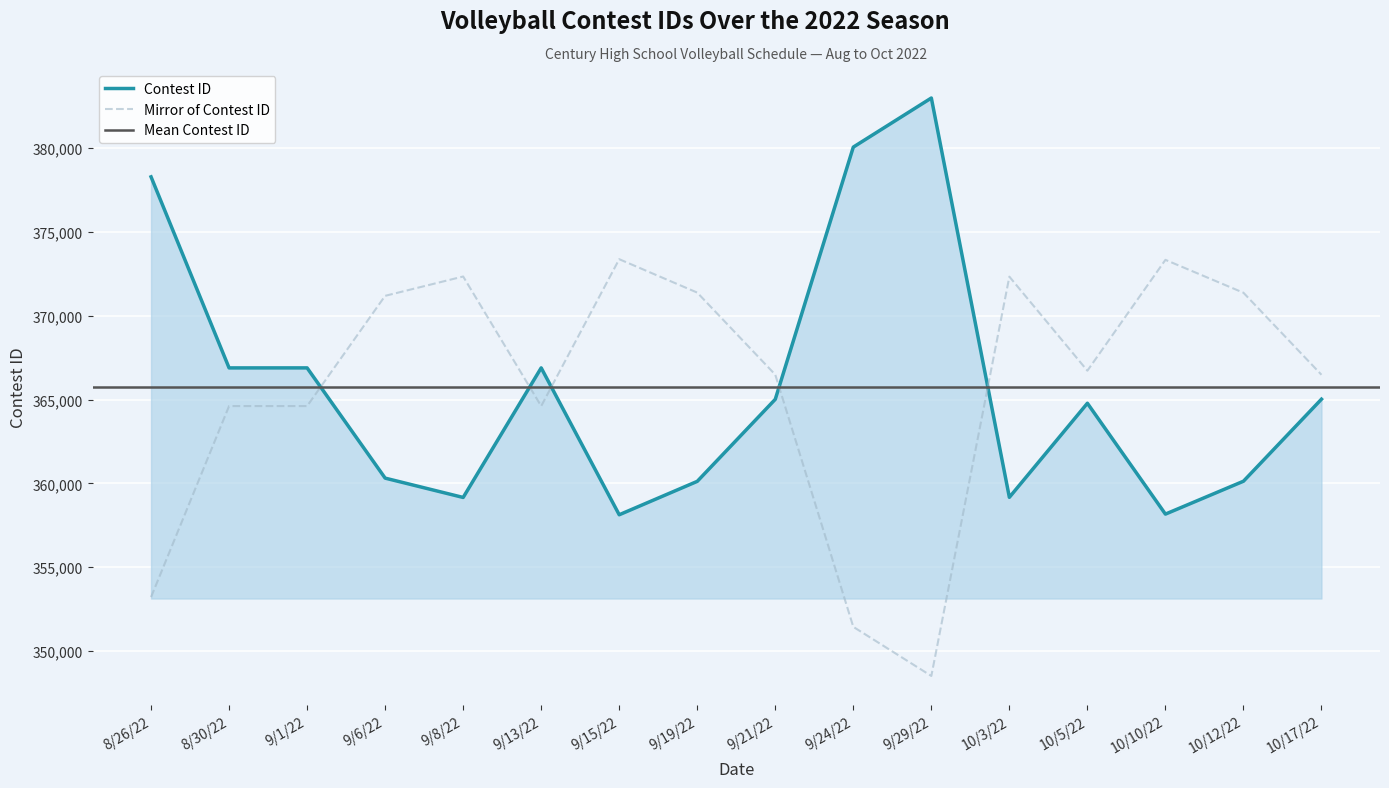

Between 9/29/22 and 9/13/22, which is larger?

9/29/22